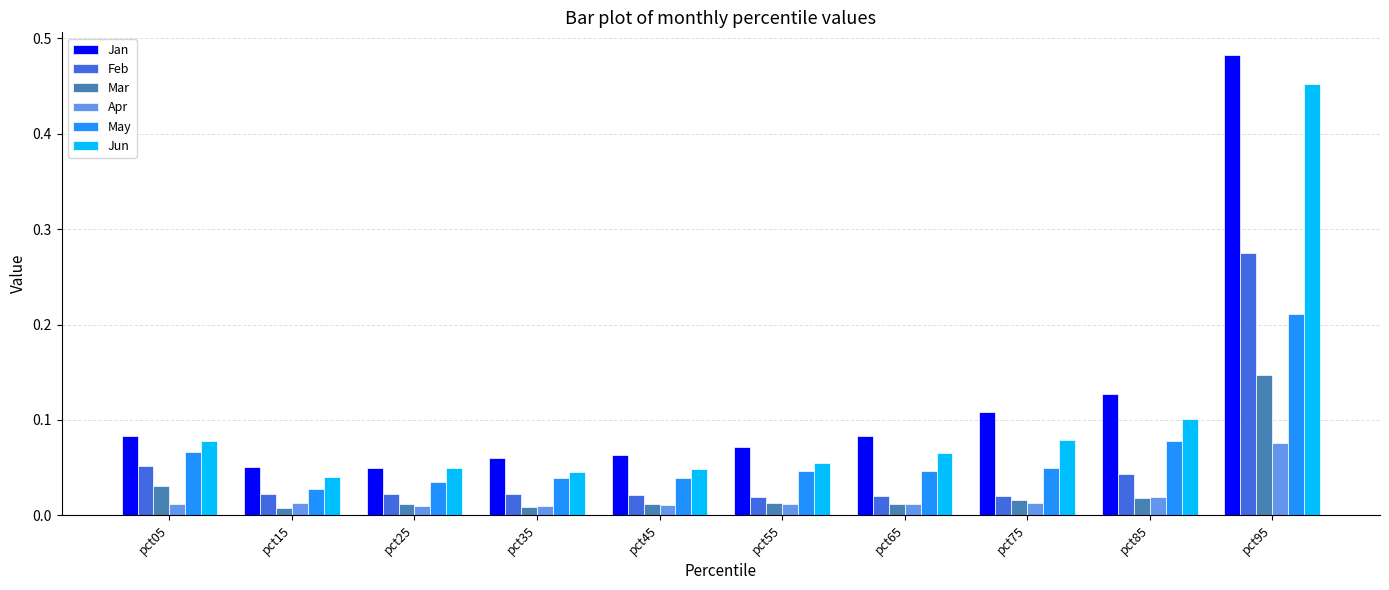

How many series are shown in this chart?

6